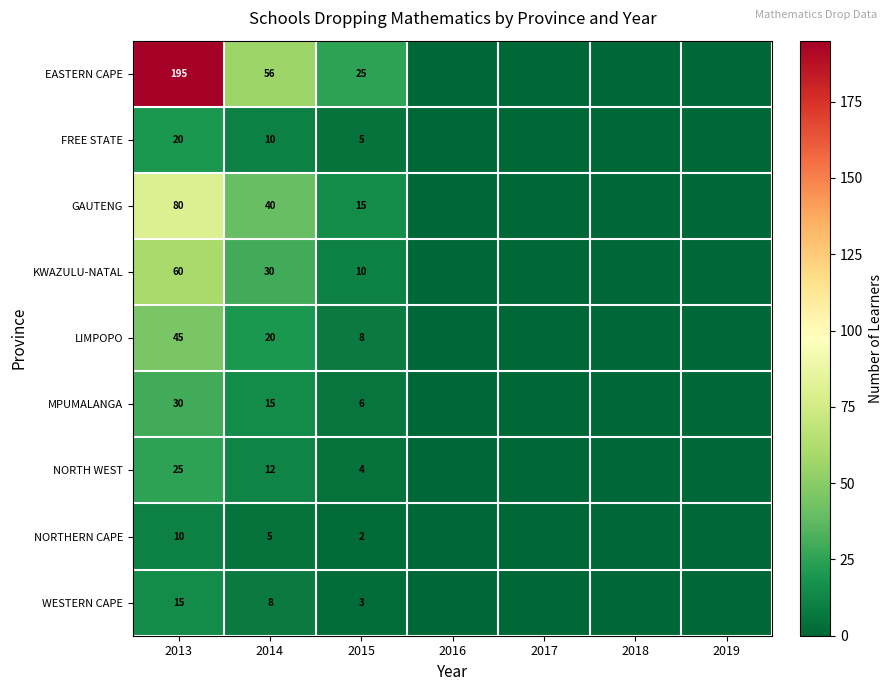

What is the difference between the highest and lowest values at 2015?

23